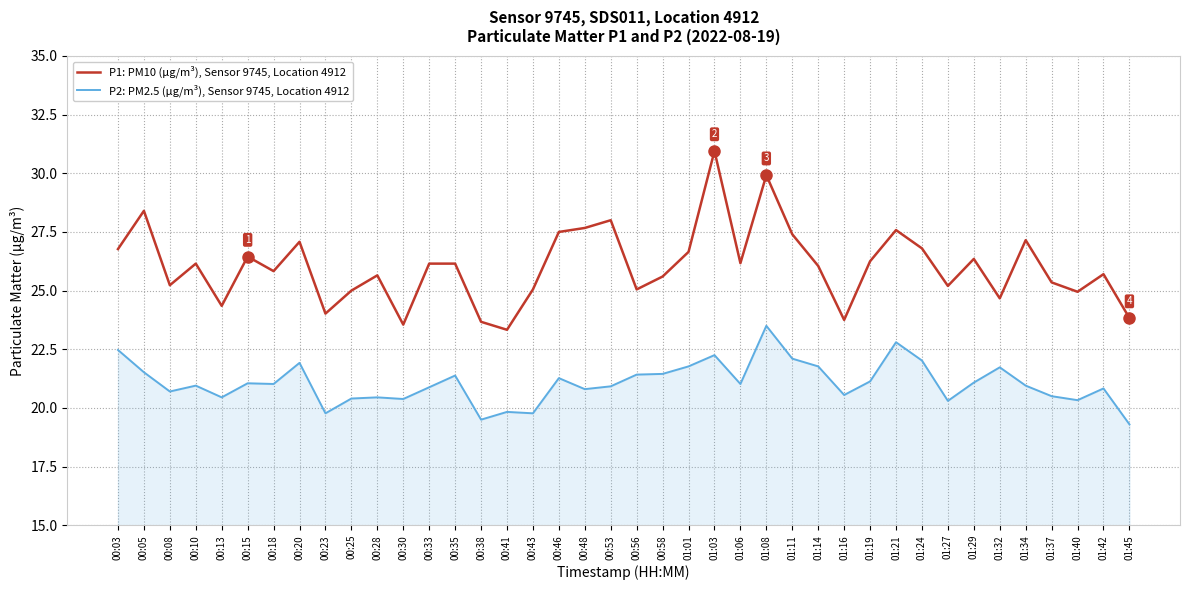

What is the difference between the highest and lowest values at 00:25?

4.6